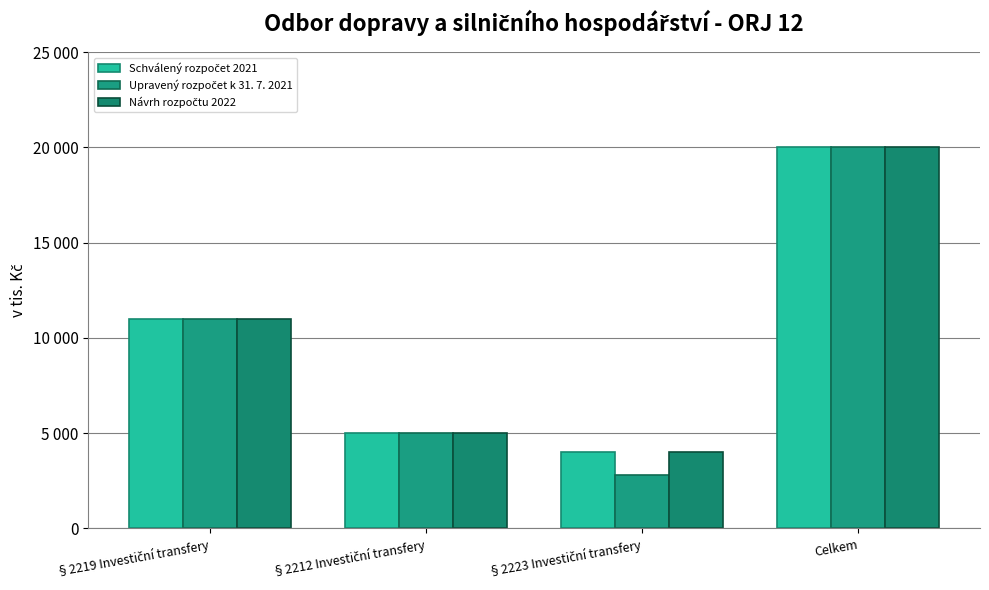

What is the difference between the Upravený rozpočet k 31. 7. 2021 values at Celkem and §2212 Investiční transfery?

15000